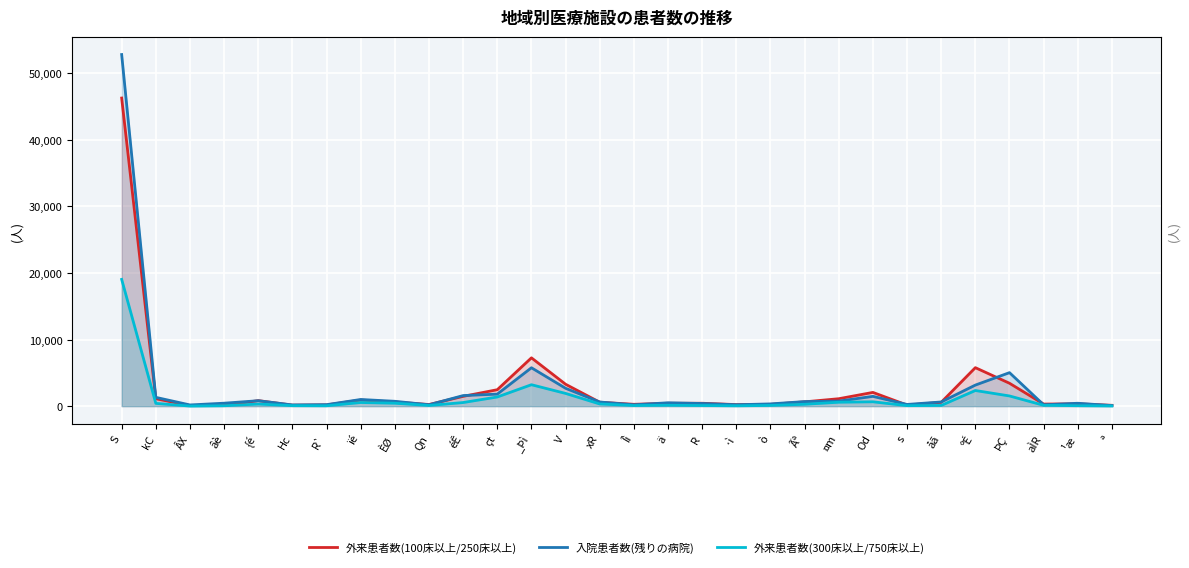

At which label does 外来患者数(100床以上/250床以上) reach its minimum?

âè